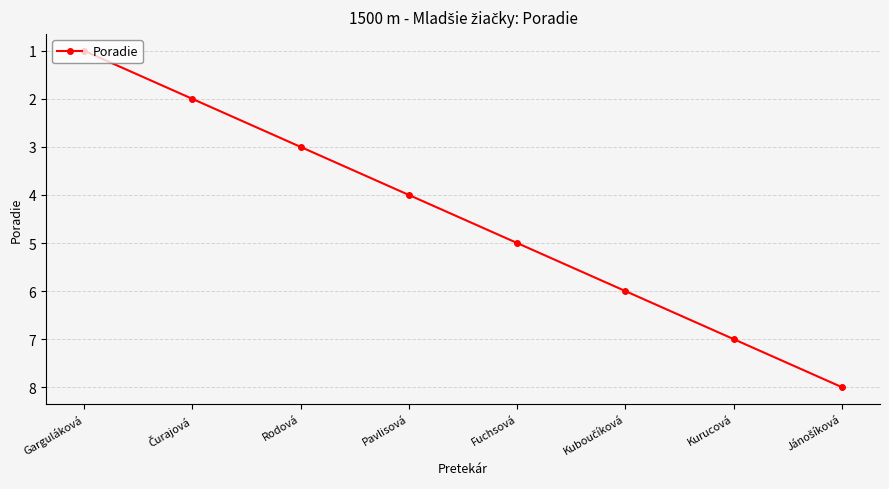

The value at Pavlisová is 4. True or false?

True